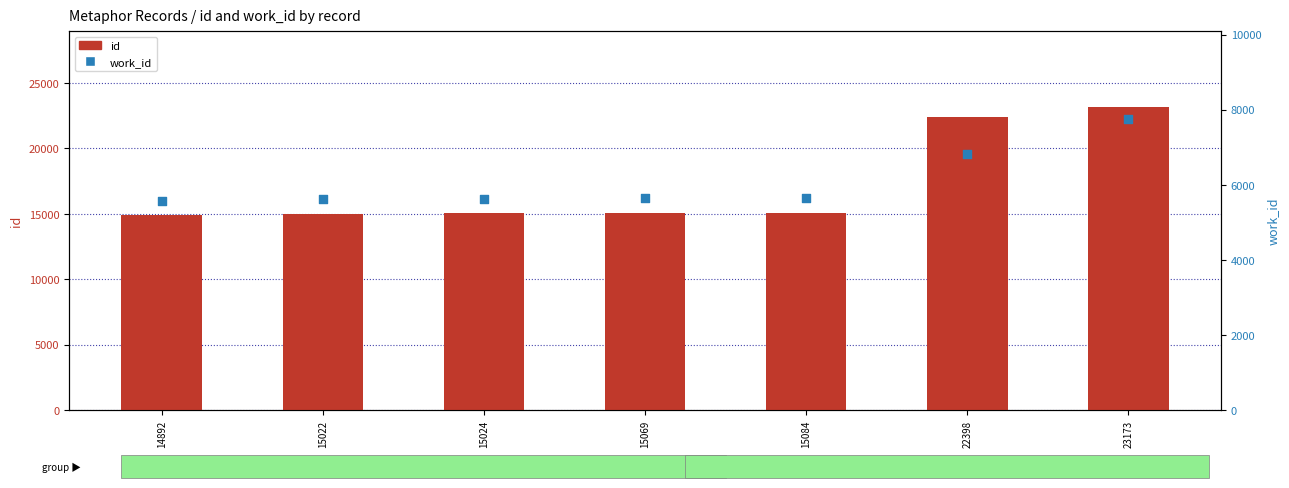

Which series has the largest Y range (max minus min)?

id